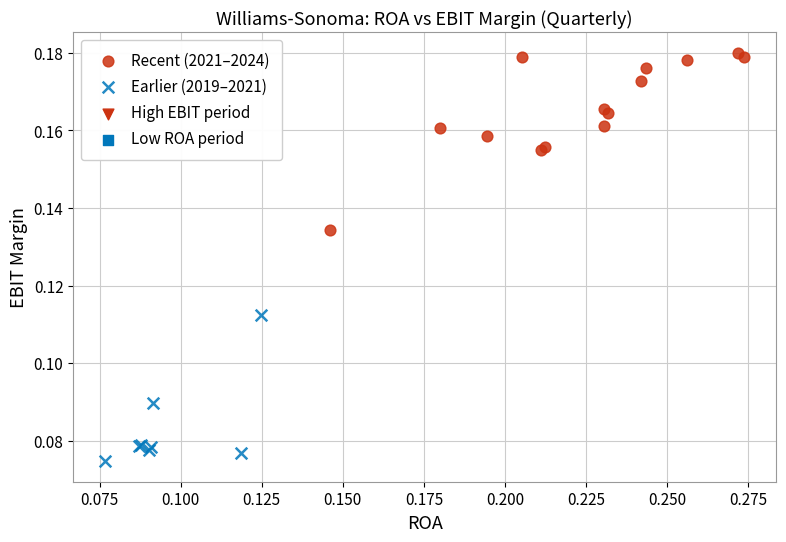

Which series contains the lowest Y value?

Earlier (2019–2021)